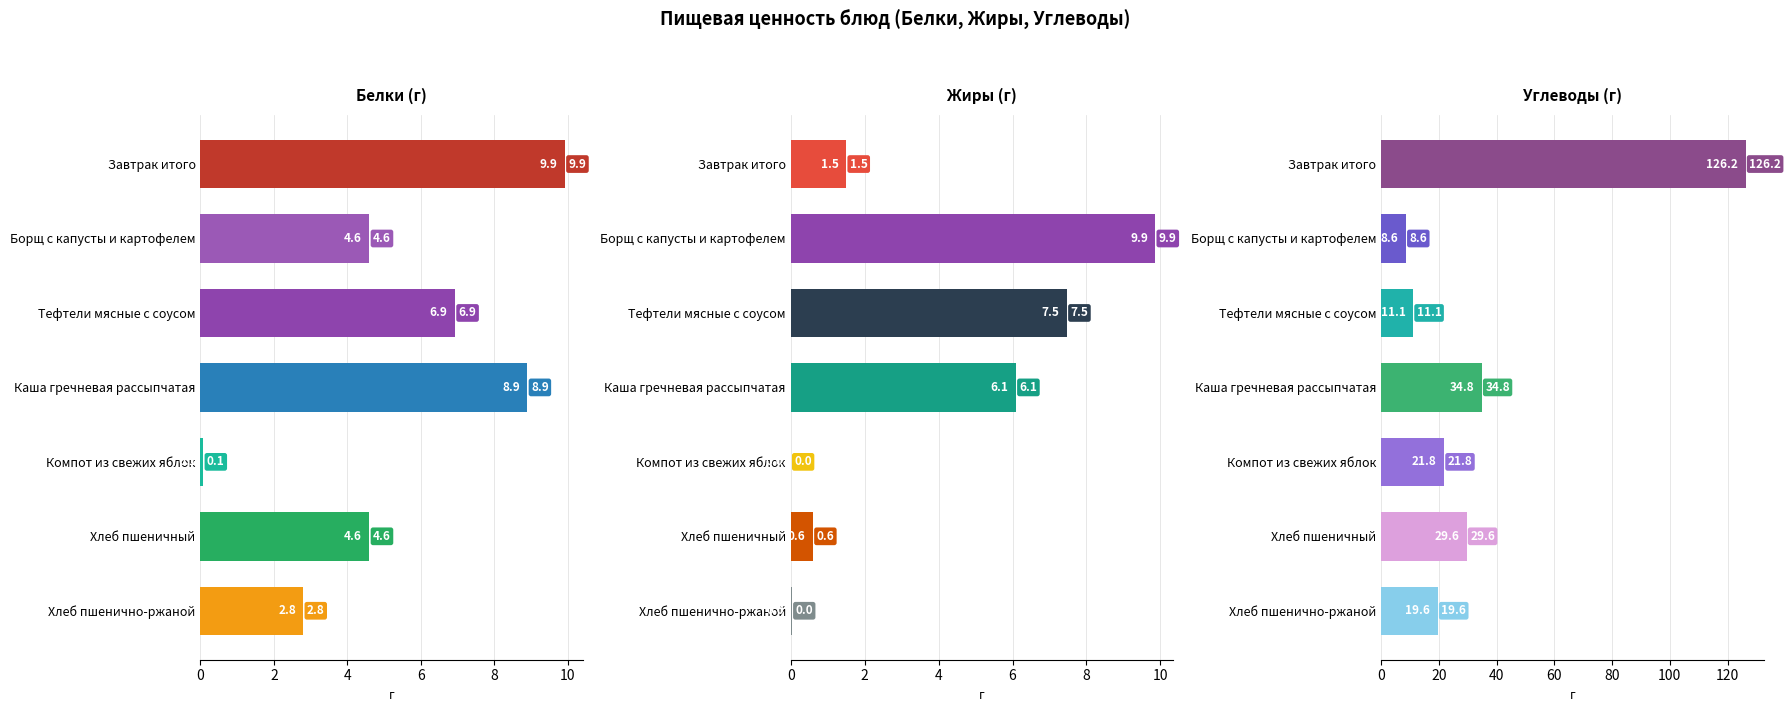

Rank the series by their maximum value, from lowest to highest.

Жиры (г), Белки (г), Углеводы (г)